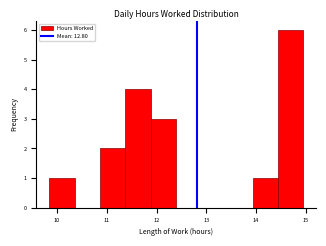

Reading left to right, list every bar in this chart as the range it spans on the x-axis followed by its height. Neither the bar edges nor the heights are printed on the chart, so give them approximately, as read against the axes.

9.8 to 10.4: 1
10.4 to 10.9: 0
10.9 to 11.4: 2
11.4 to 11.9: 4
11.9 to 12.4: 3
12.4 to 12.9: 0
12.9 to 13.4: 0
13.4 to 13.9: 0
13.9 to 14.4: 1
14.4 to 15.0: 6